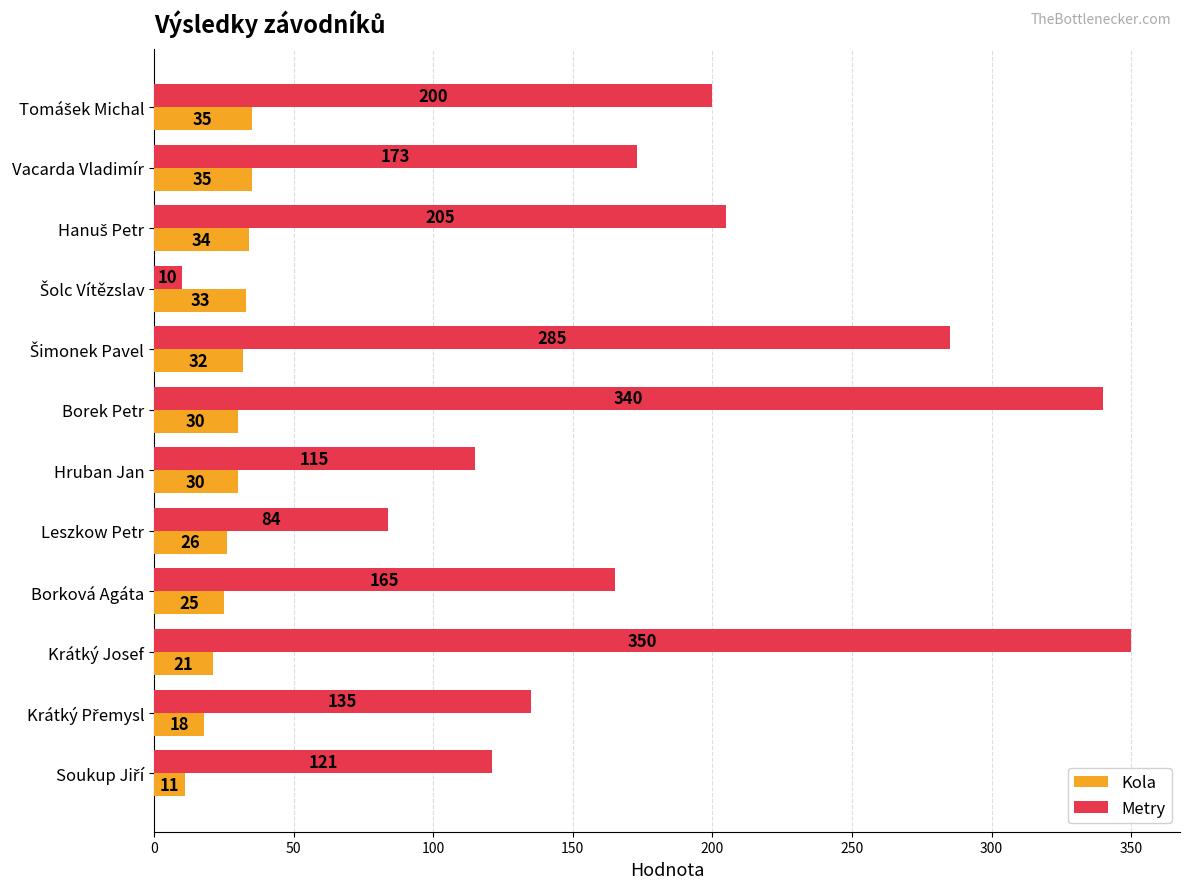

Which series has the largest range (max minus min)?

Metry